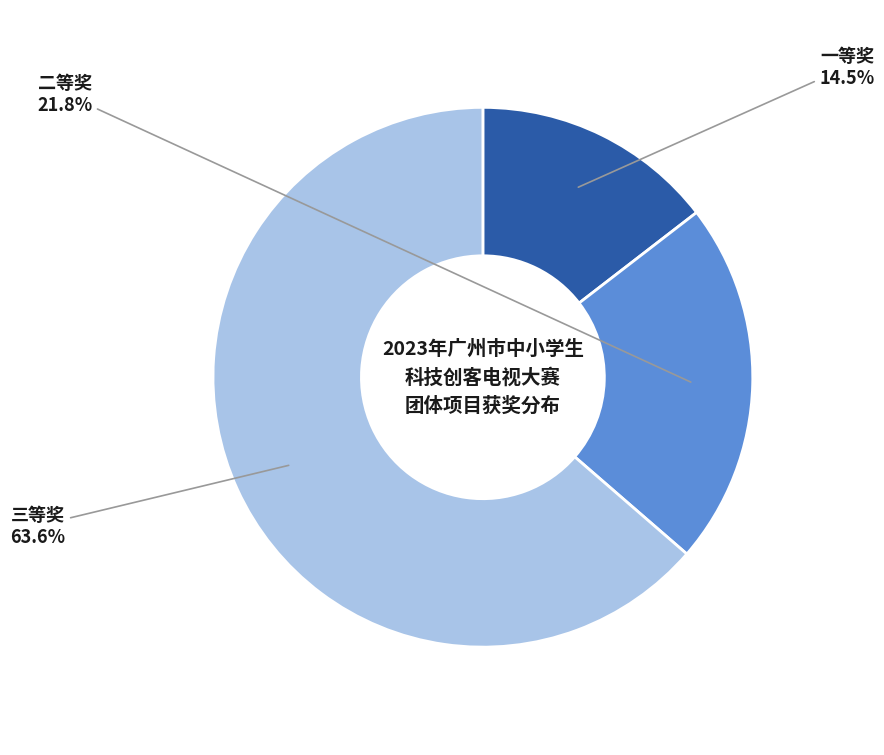

Is there a majority slice in this chart?

Yes